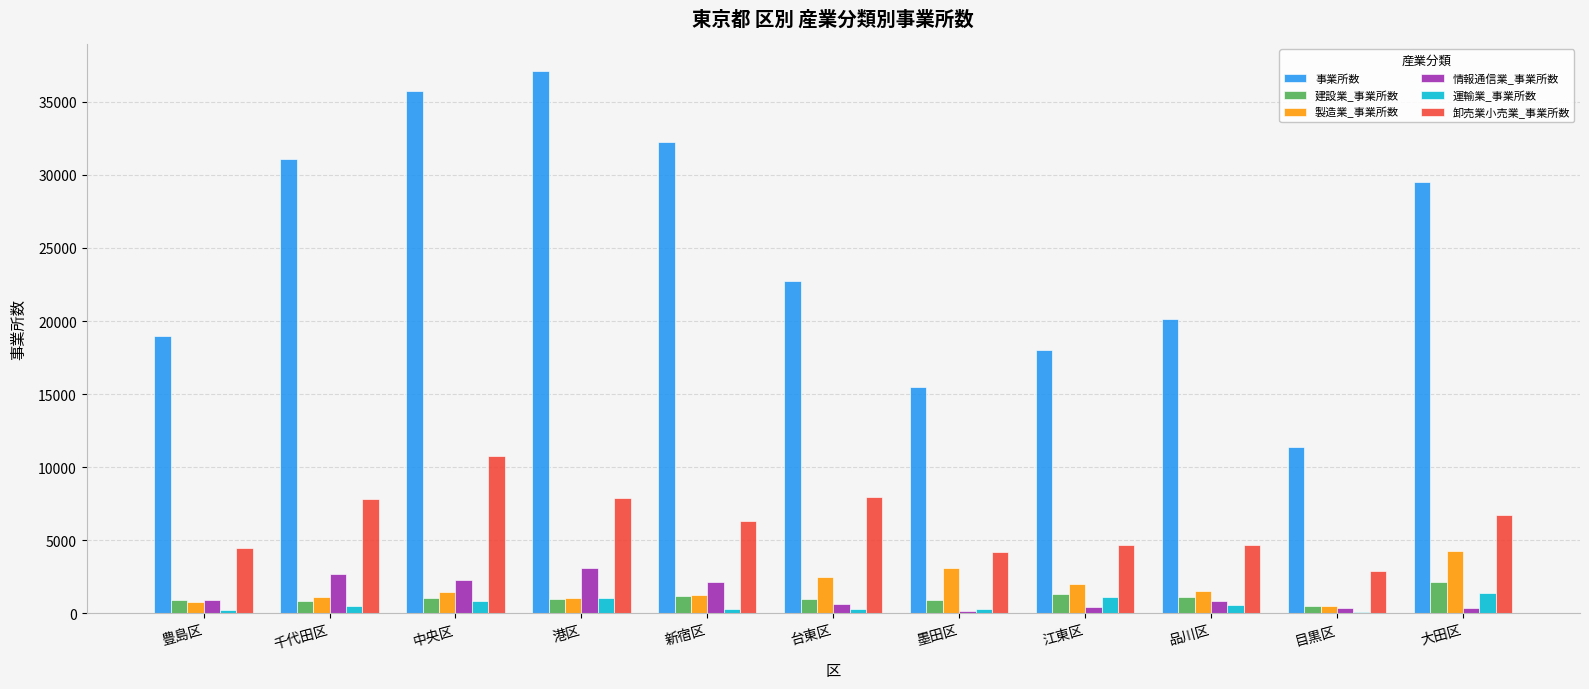

Between 港区 and 台東区, which series saw the biggest shift?

事業所数